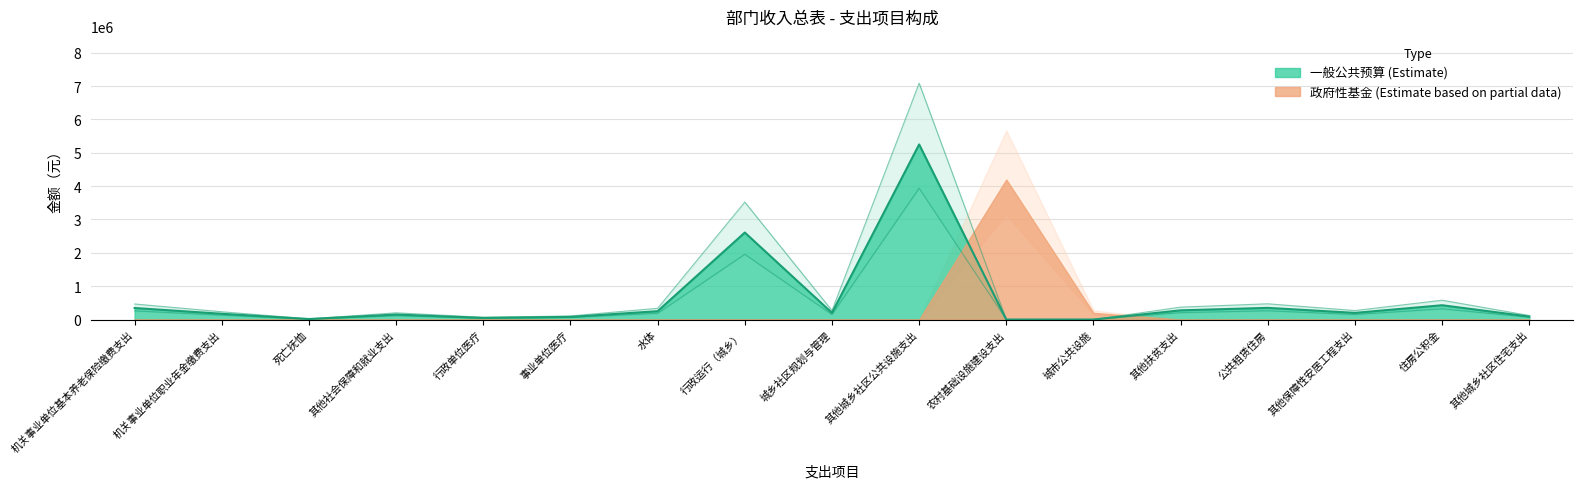

Reading left to right, extract all data points from this chart.

345588	172824	15600	149872	49824	79776	250000	2608560	200000	5250000	0	0	276000	350000	200000	428976	90000